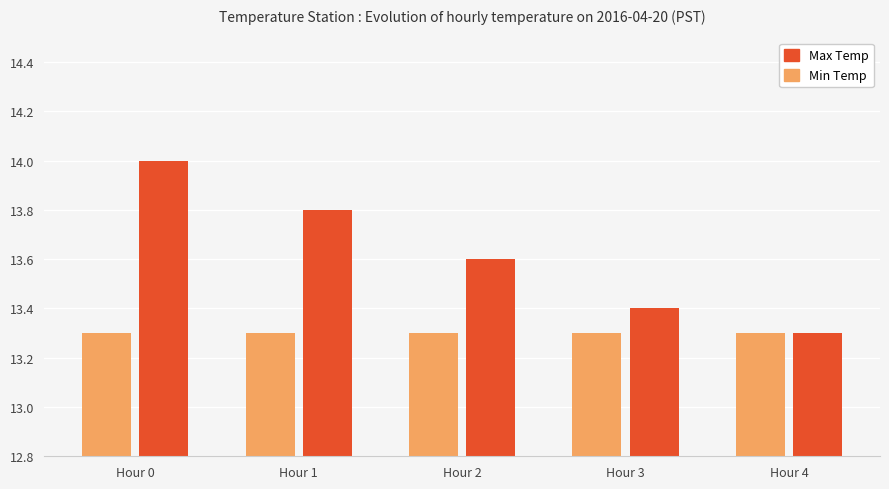

Does the chart contain any negative values?

No